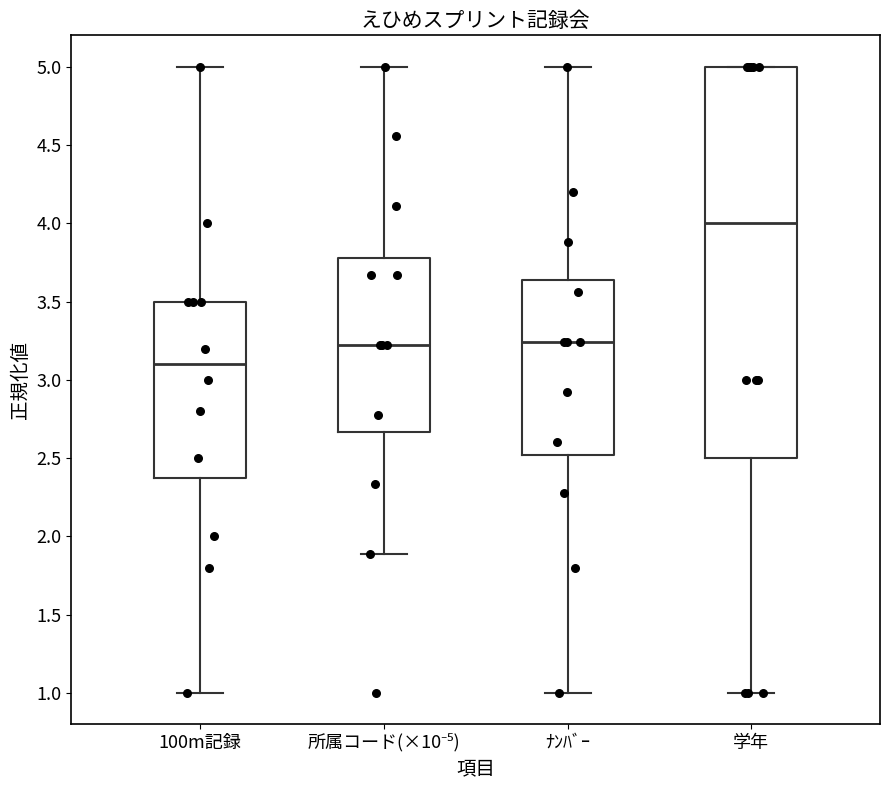

Which box's median line is the highest?

学年